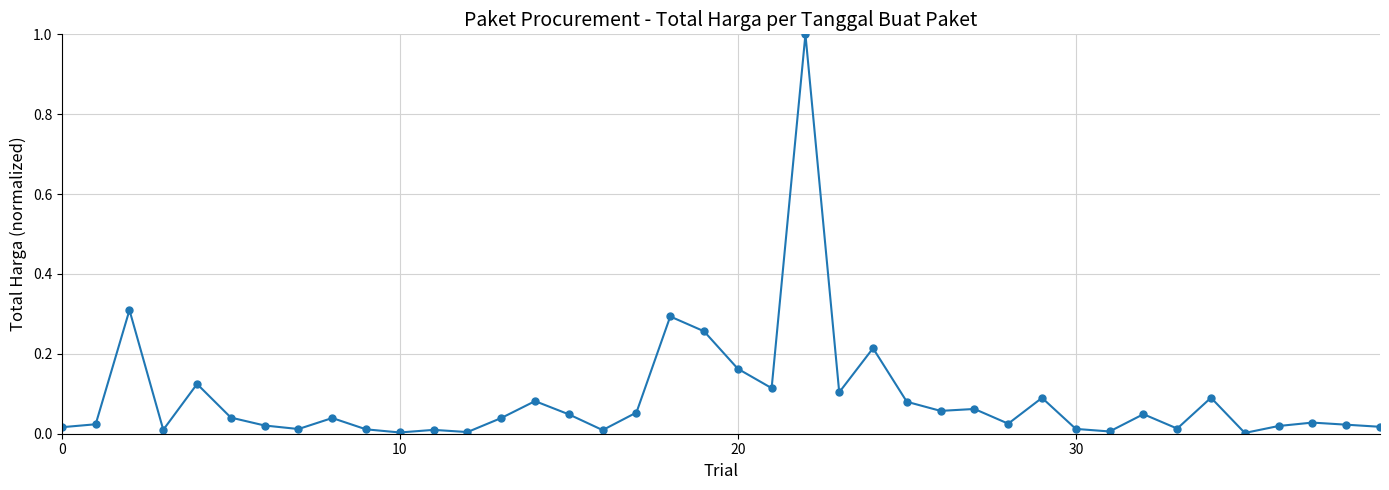

What is the sum of all values?

3.6